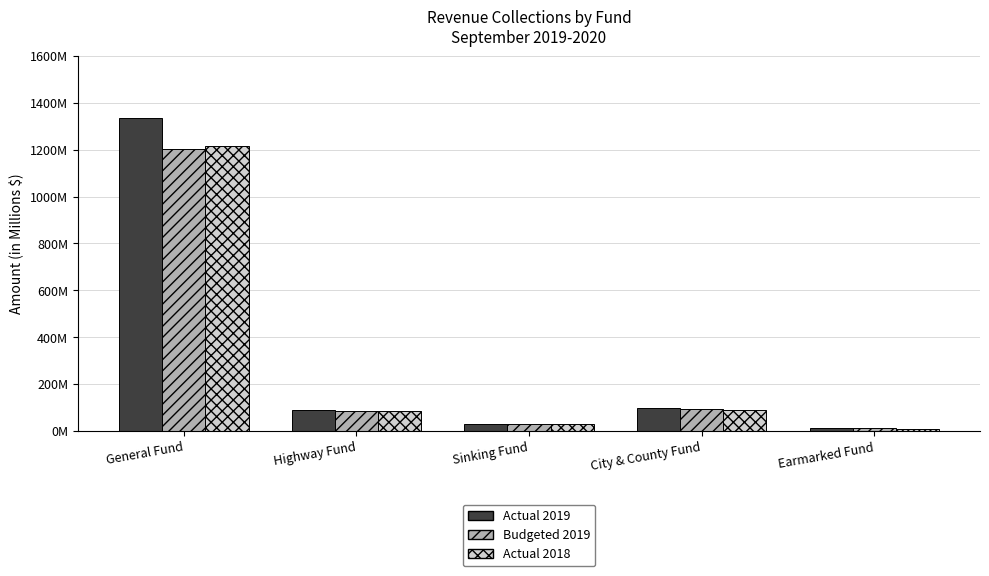

What are all the series names shown in the legend?

Actual 2019, Budgeted 2019, Actual 2018